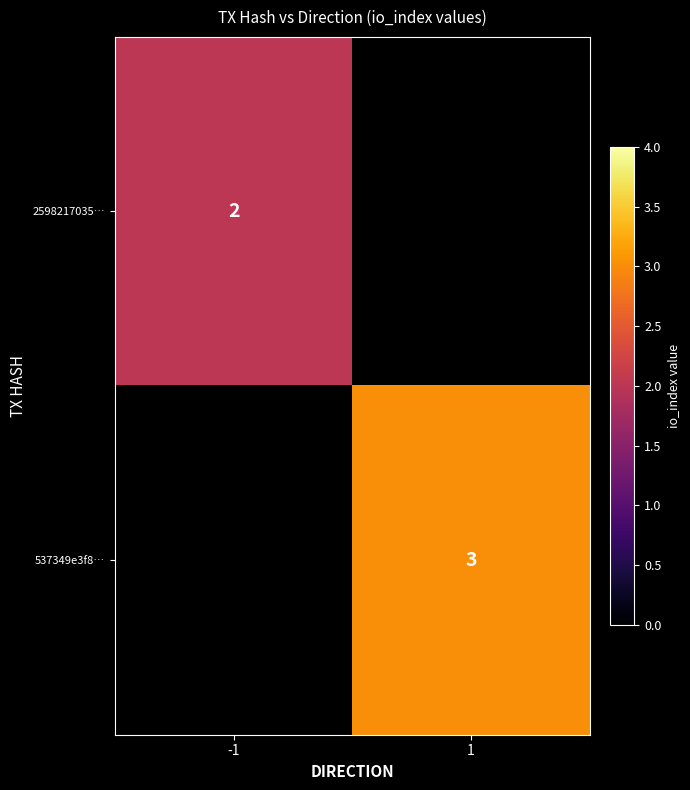

The value of 2598217035… at -1 is 3.3. True or false?

False